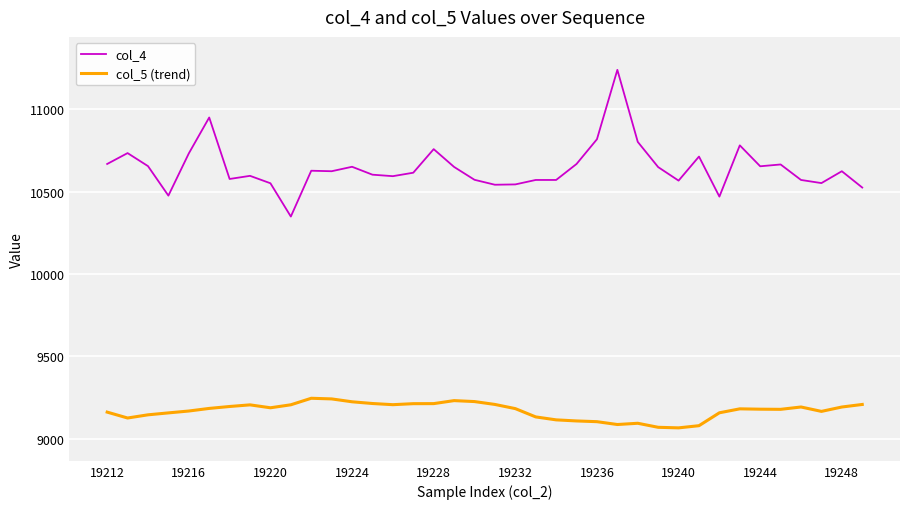

Which series has the largest range (max minus min)?

col_4